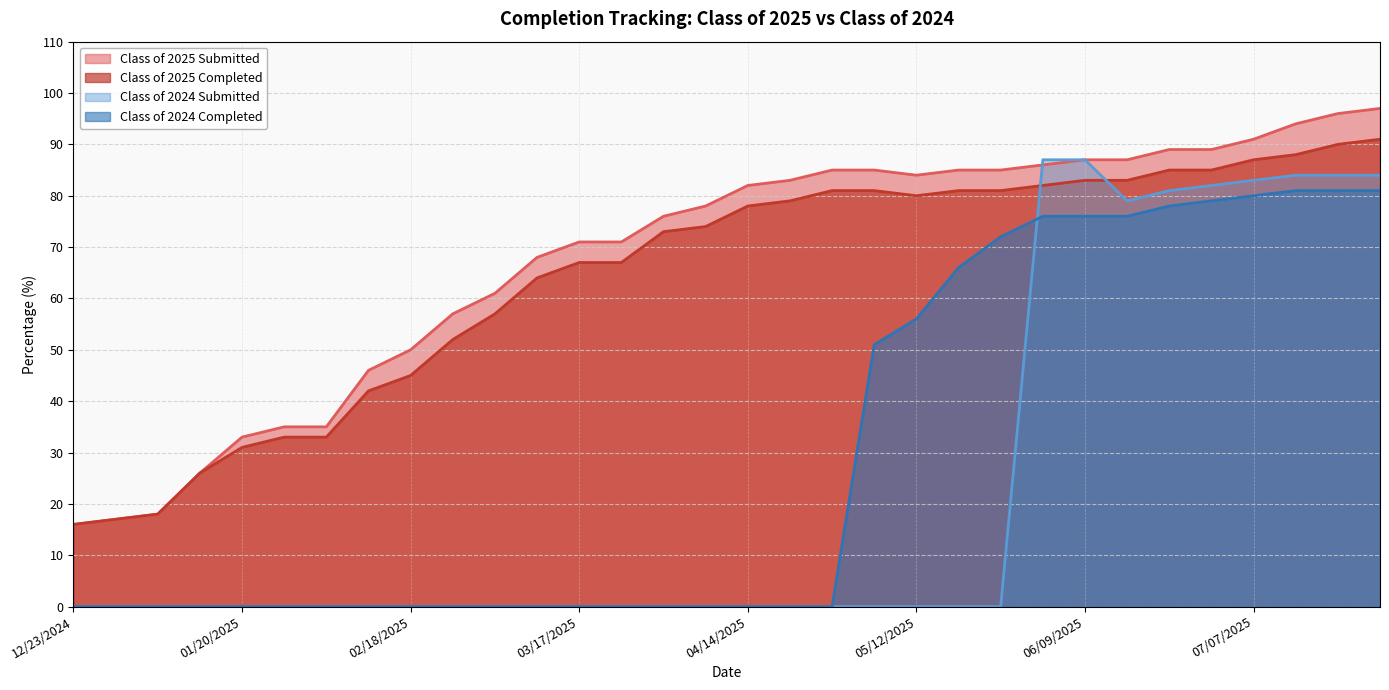

Rank the categories by Class of 2025 Completed value from highest to lowest.

07/28/2025, 07/21/2025, 07/14/2025, 07/07/2025, 06/21/2025, 06/30/2025, 06/09/2025, 06/16/2025, 06/02/2025, 04/28/2025, 05/06/2025, 05/19/2025, 05/26/2025, 05/12/2025, 04/21/2025, 04/14/2025, 04/07/2025, 03/31/2025, 03/17/2025, 03/24/2025, 03/10/2025, 03/03/2025, 02/24/2025, 02/18/2025, 02/10/2025, 01/27/2025, 02/03/2025, 01/20/2025, 01/14/2025, 01/06/2025, 12/30/2024, 12/23/2024